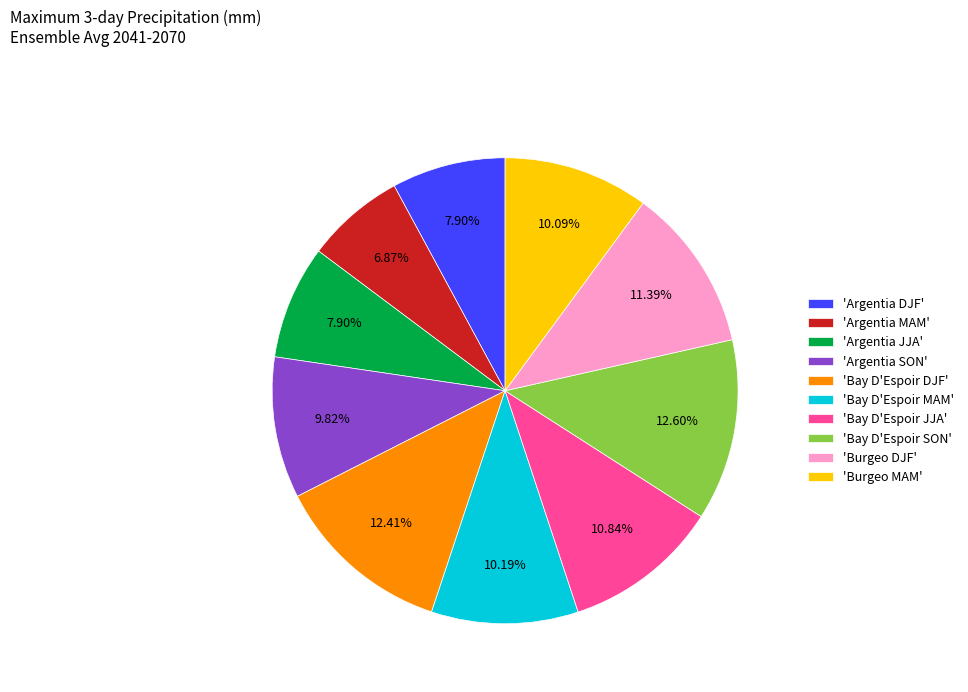

Approximately how many times larger is the value at 'Argentia MAM' compared to 'Argentia DJF'?

0.9